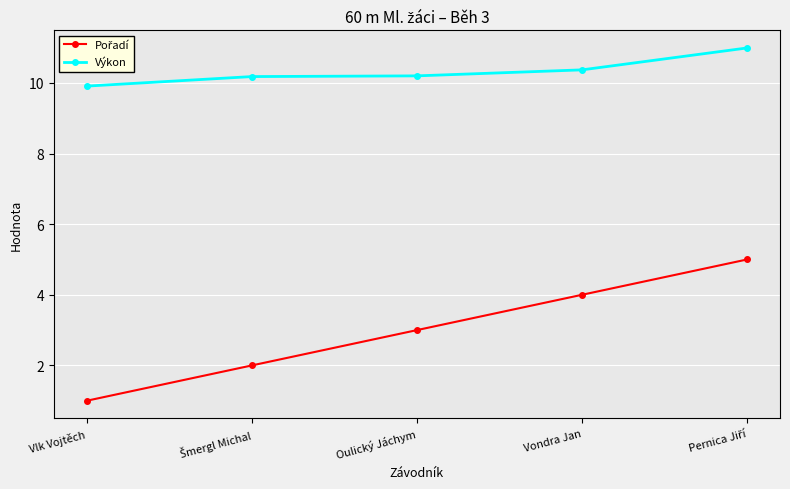

At which label is Výkon closest to 10?

Vlk Vojtěch